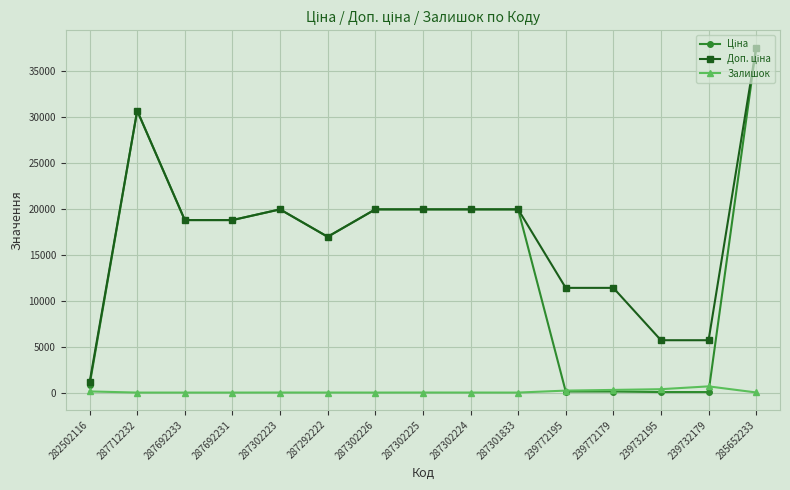

True or false: Залишок has a value of 3.0 at 287302224.

True